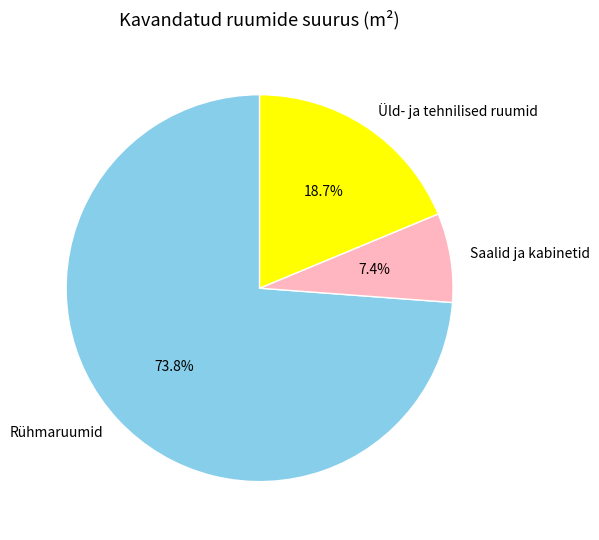

Rank the categories by value from highest to lowest.

Rühmaruumid, Üld- ja tehnilised ruumid, Saalid ja kabinetid